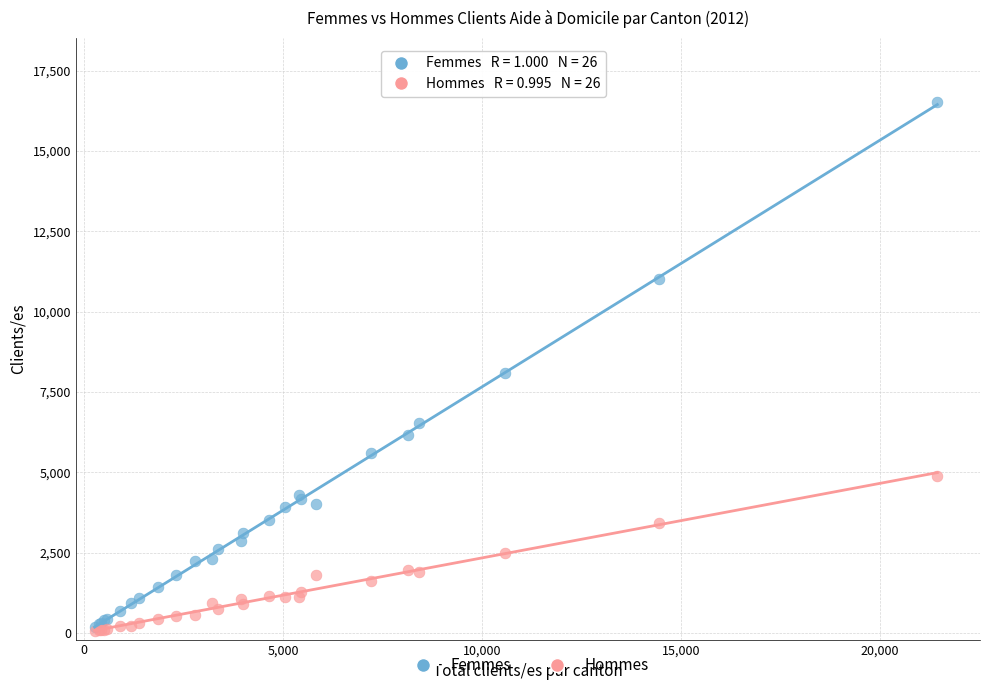

Which series contains the highest Y value?

Femmes